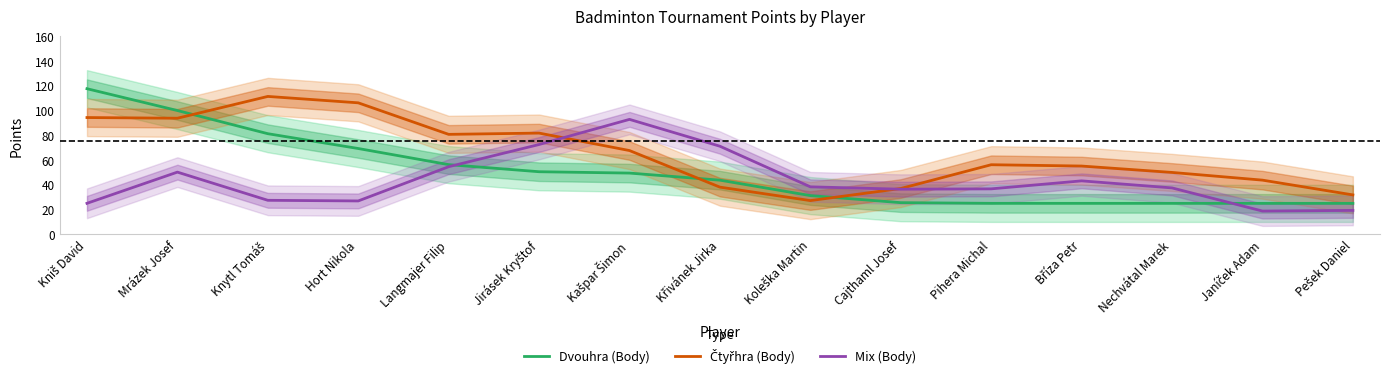

Reading left to right, list all the values displayed in this chart.

Dvouhra (Body): 117.6	100.0	81.3	69.3	56.3	50.5	49.5	43.7	31.3	25.6	25.0	25.0	25.0	25.0	25.0
Čtyřhra (Body): 94.3	93.8	111.4	106.2	80.7	81.8	67.6	38.1	27.2	37.0	56.2	55.1	50.0	43.8	31.8
Mix (Body): 25.0	50.2	27.5	26.9	54.6	72.5	92.8	71.1	38.4	36.4	36.7	43.2	37.5	18.8	19.3